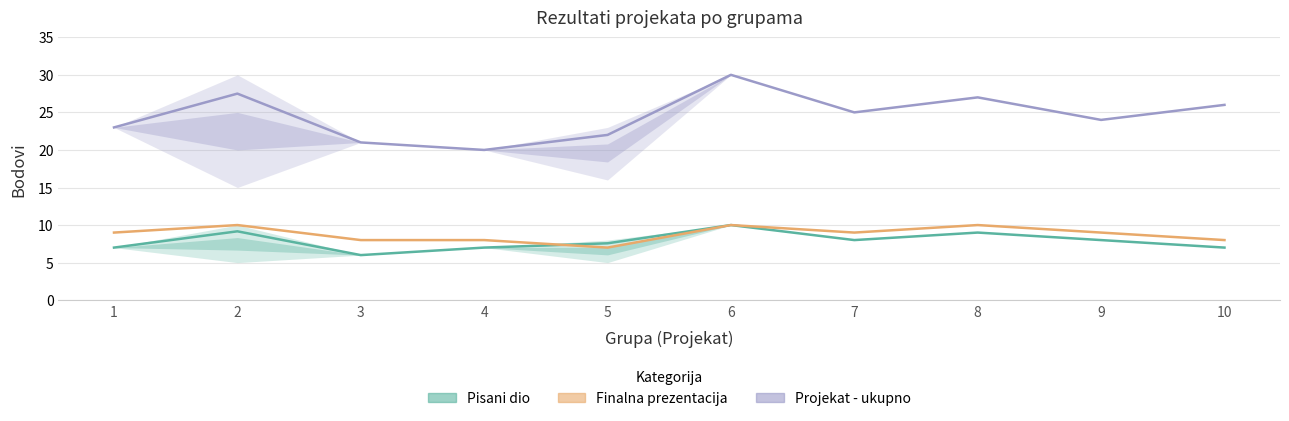

True or false: Pisani dio has more than 1 interior local peaks.

True